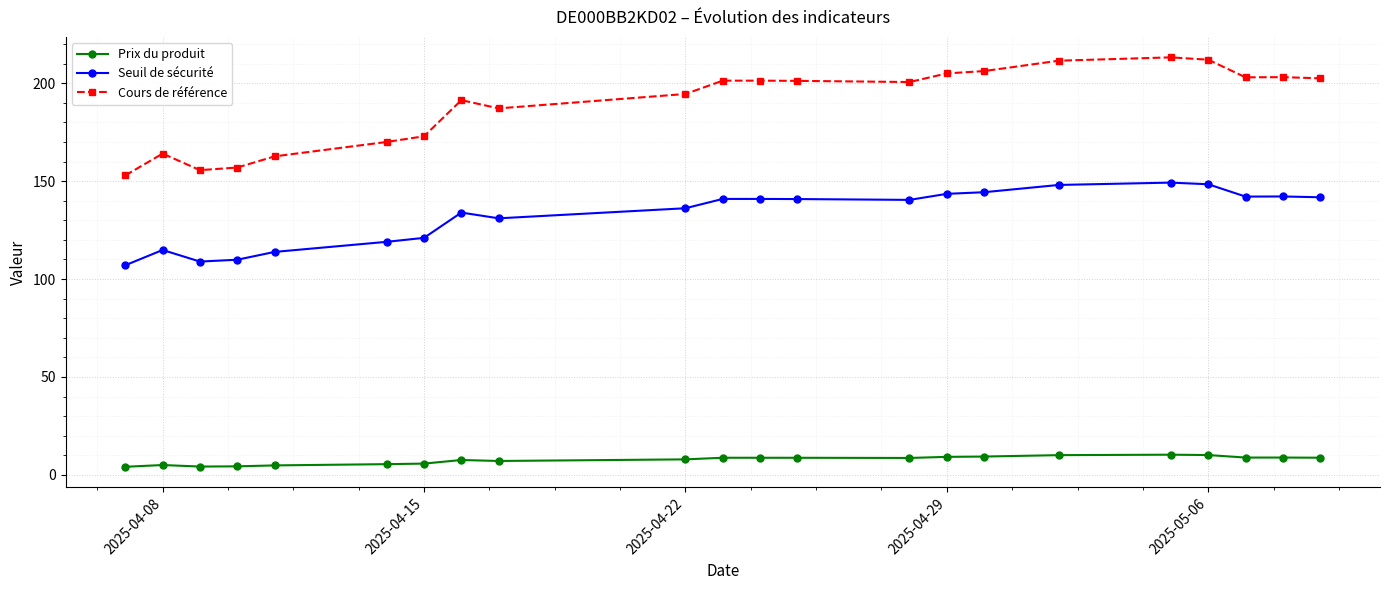

What is the average value of the Cours de référence series?

189.5